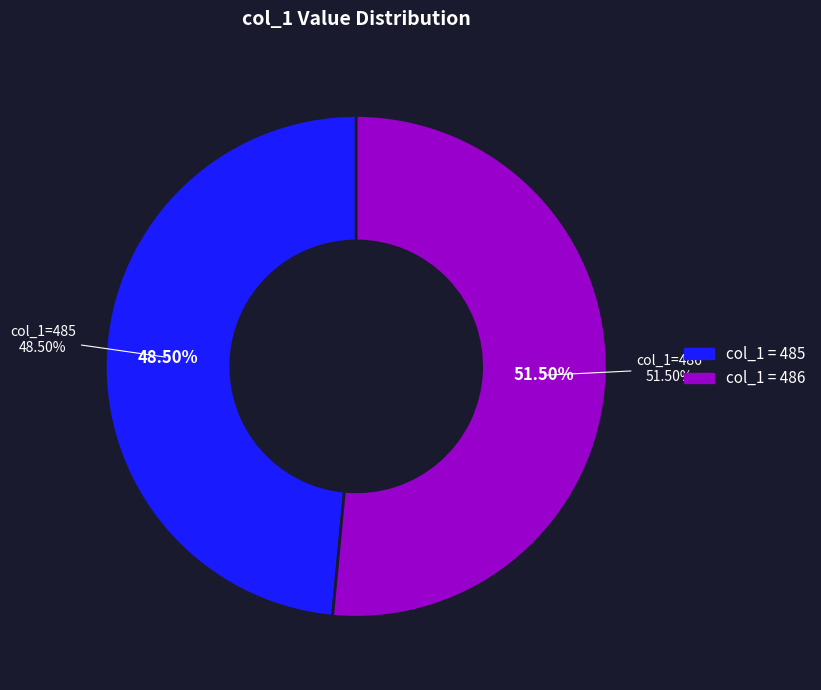

How many slices are in this pie chart?

2